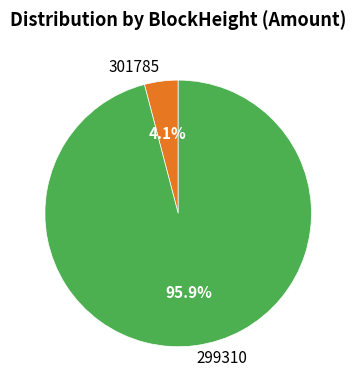

Which category has the biggest portion of the pie?

299310